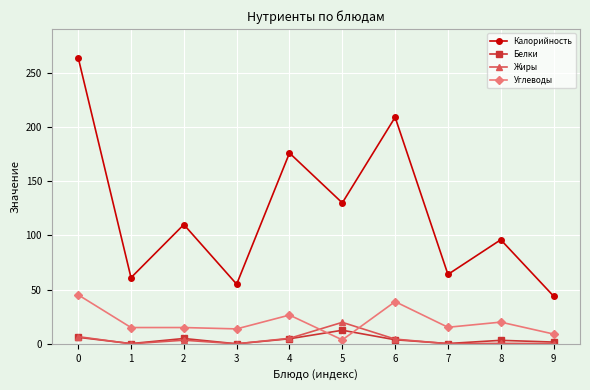

What is the total value across all series at 4?

212.2